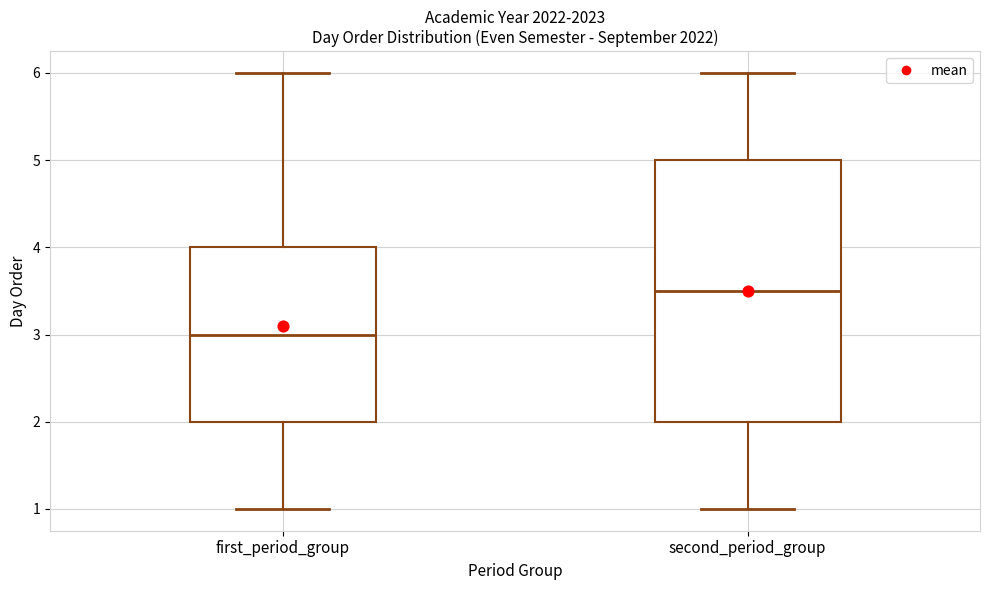

Reading left to right, transcribe this box plot: for each box, give where its median line is, the range the box spans, and where its two whiskers end, as read against the y-axis. The values are not printed on the chart, so give them approximately, as read against the axis.

first_period_group: median 3.0, box 2.0 to 4.0, whiskers 1.0 to 6.0
second_period_group: median 3.5, box 2.0 to 5.0, whiskers 1.0 to 6.0